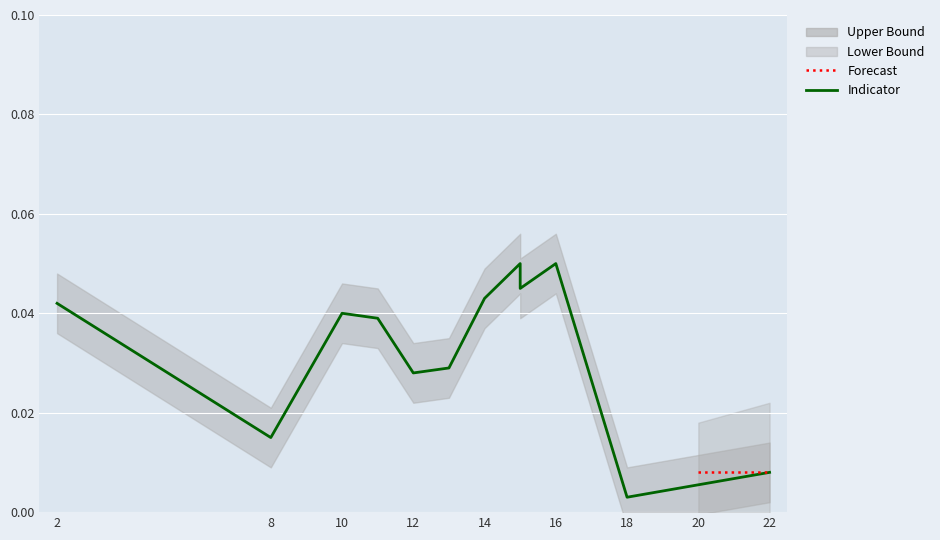

How many values in Lower Bound are above zero?

11